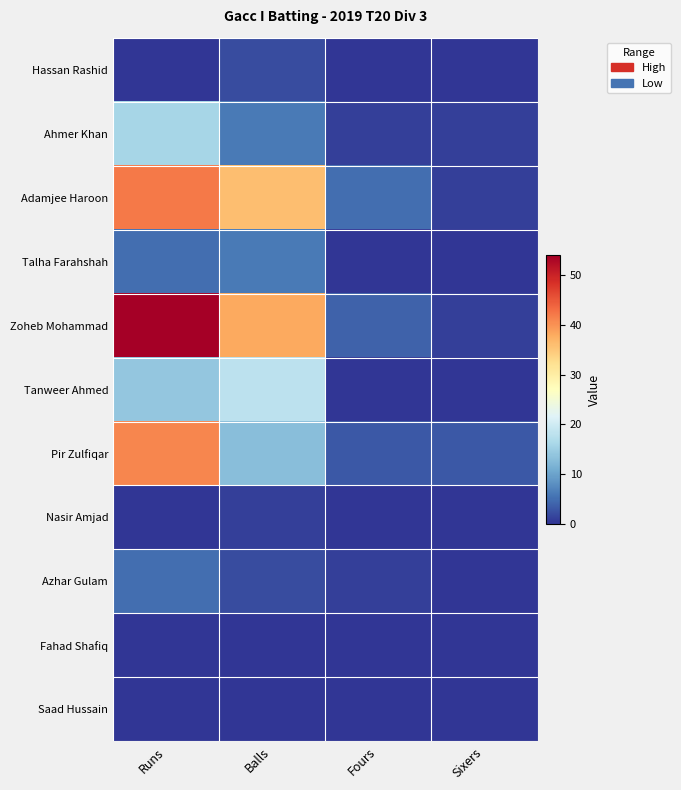

Reading right to left, what are all the values shown in this chart?

Hassan Rashid: Sixers=0	Fours=0	Balls=2	Runs=0
Ahmer Khan: Sixers=1	Fours=1	Balls=6	Runs=16
Adamjee Haroon: Sixers=1	Fours=5	Balls=36	Runs=42
Talha Farahshah: Sixers=0	Fours=0	Balls=6	Runs=5
Zoheb Mohammad: Sixers=1	Fours=4	Balls=38	Runs=54
Tanweer Ahmed: Sixers=0	Fours=0	Balls=18	Runs=14
Pir Zulfiqar: Sixers=3	Fours=3	Balls=13	Runs=41
Nasir Amjad: Sixers=0	Fours=0	Balls=1	Runs=0
Azhar Gulam: Sixers=0	Fours=1	Balls=2	Runs=5
Fahad Shafiq: Sixers=0	Fours=0	Balls=0	Runs=0
Saad Hussain: Sixers=0	Fours=0	Balls=0	Runs=0